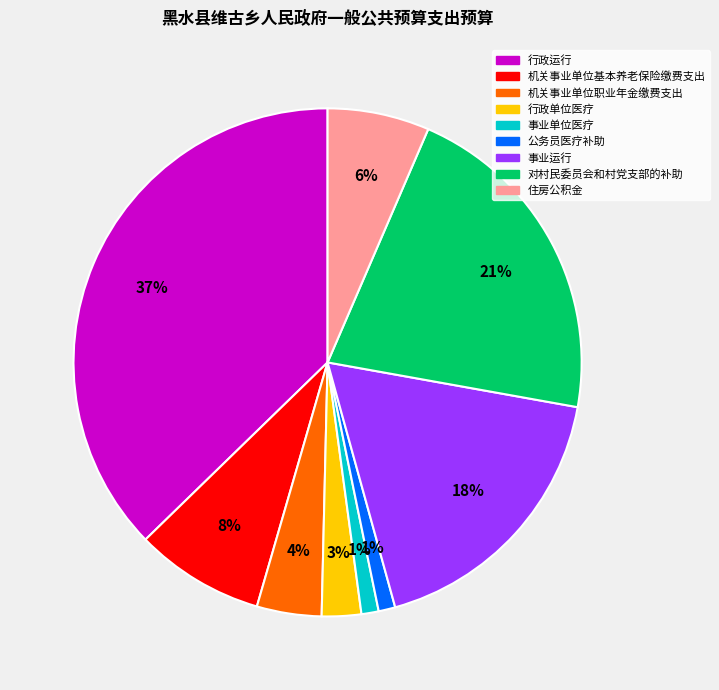

Which has a higher value, 机关事业单位职业年金缴费支出 or 机关事业单位基本养老保险缴费支出?

机关事业单位基本养老保险缴费支出